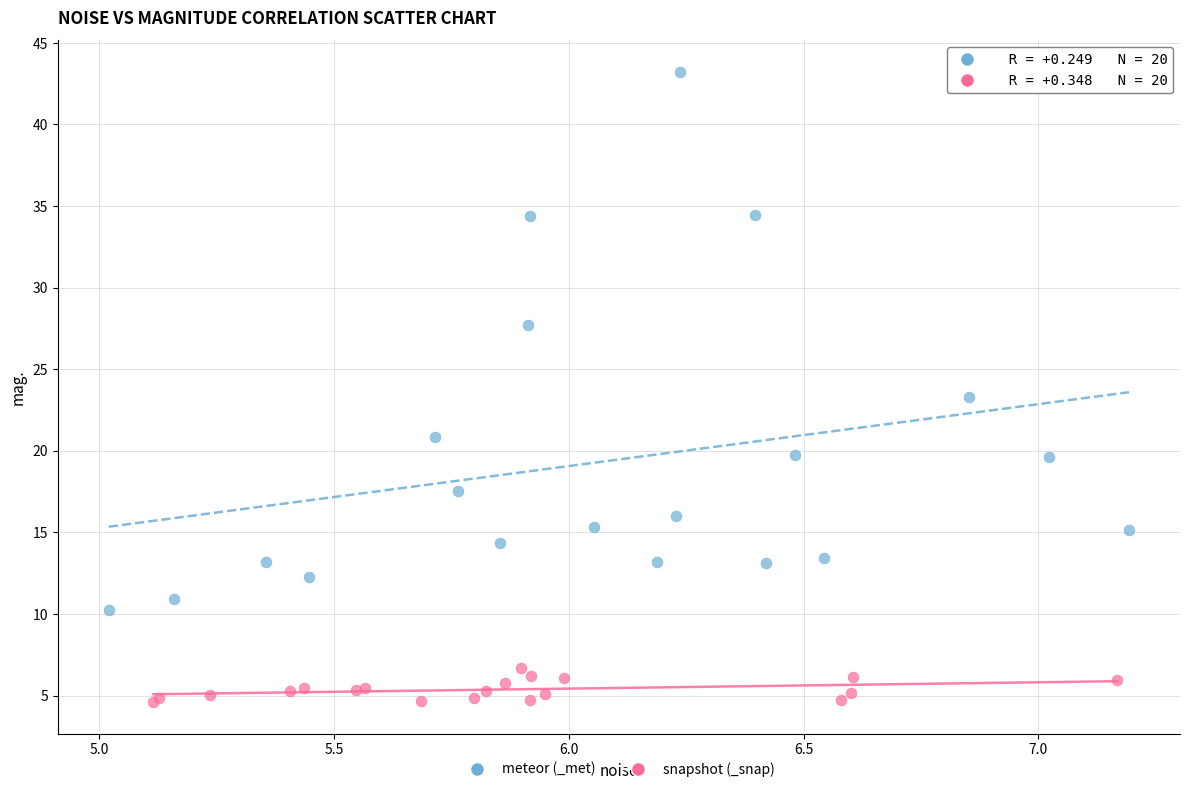

What are all the series names shown in the legend?

meteor (_met), snapshot (_snap)